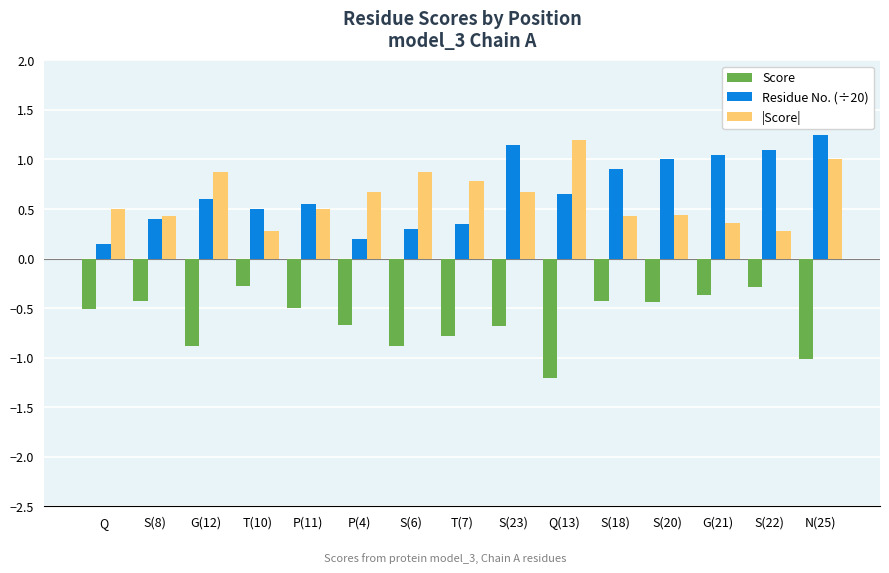

At Q(13), list the series in order from smallest to largest.

Score, Residue No. (÷20), |Score|